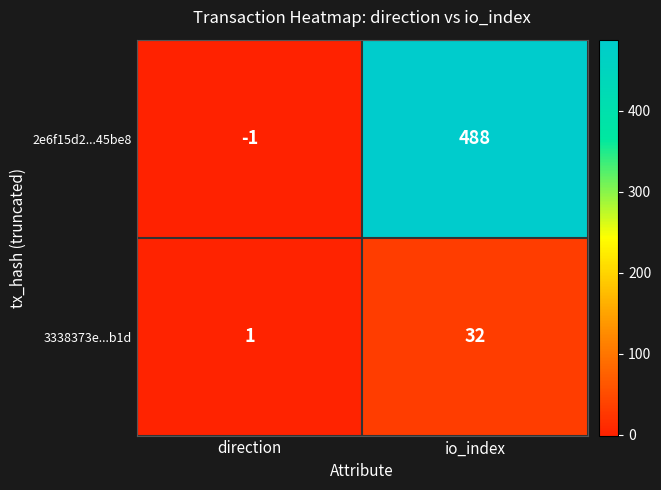

What is the sum of the 3338373e...b1d values at io_index and direction?

33